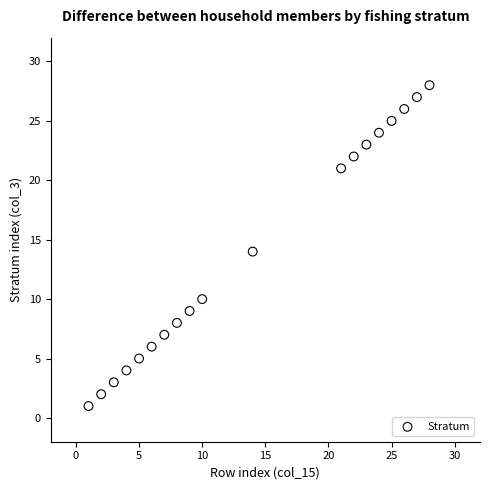

What is the range of X values (max minus min)?

27